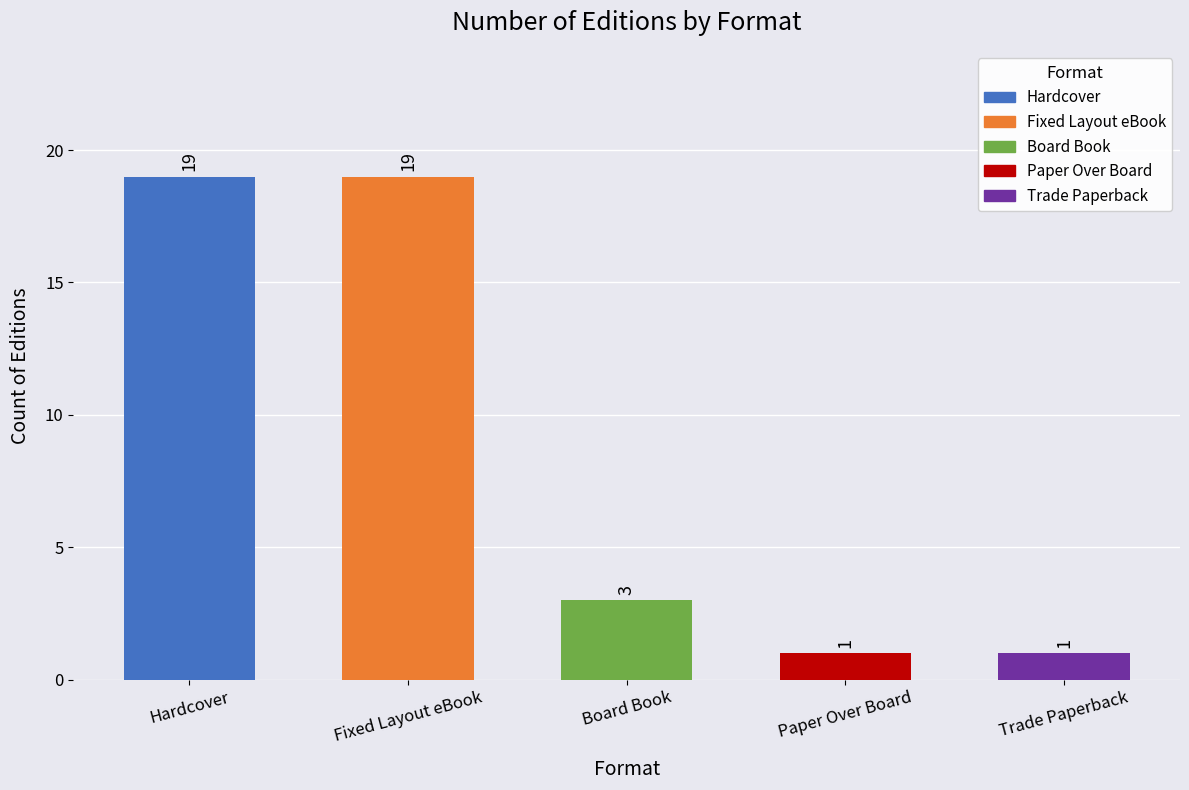

What is the minimum value shown in the chart?

1